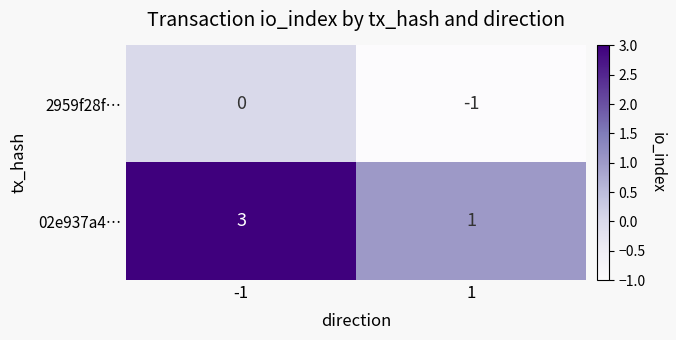

At 1, list the series in order from largest to smallest.

02e937a4…, 2959f28f…